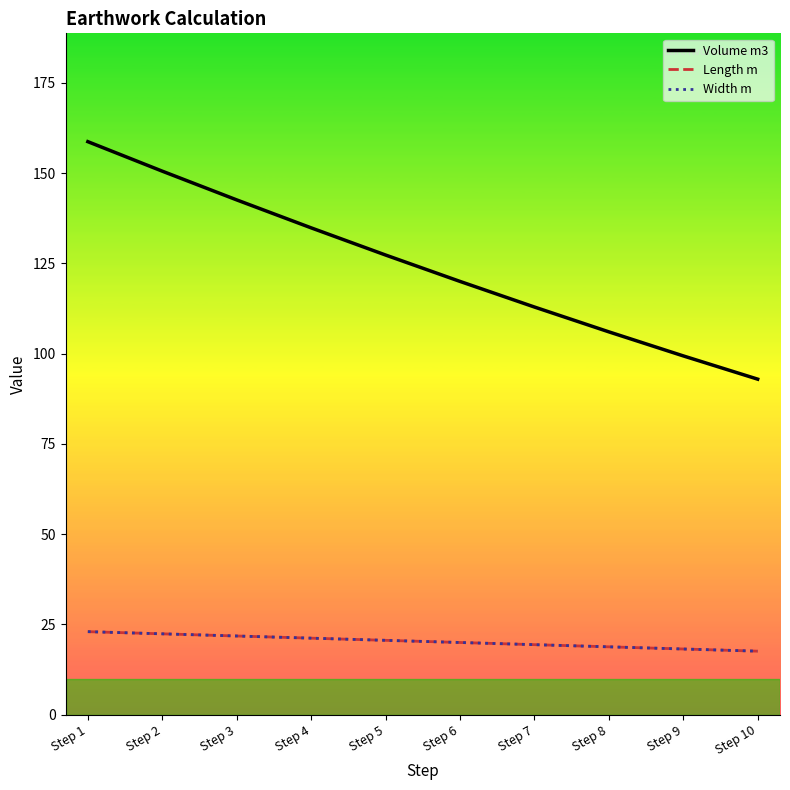

Reading right to left, what are all the values shown in this chart?

Volume m3: 92.9	99.4	106.0	112.9	120.0	127.3	134.8	142.6	150.5	158.7
Length m: 17.6	18.2	18.8	19.4	20.0	20.6	21.2	21.8	22.4	23.0
Width m: 17.6	18.2	18.8	19.4	20.0	20.6	21.2	21.8	22.4	23.0